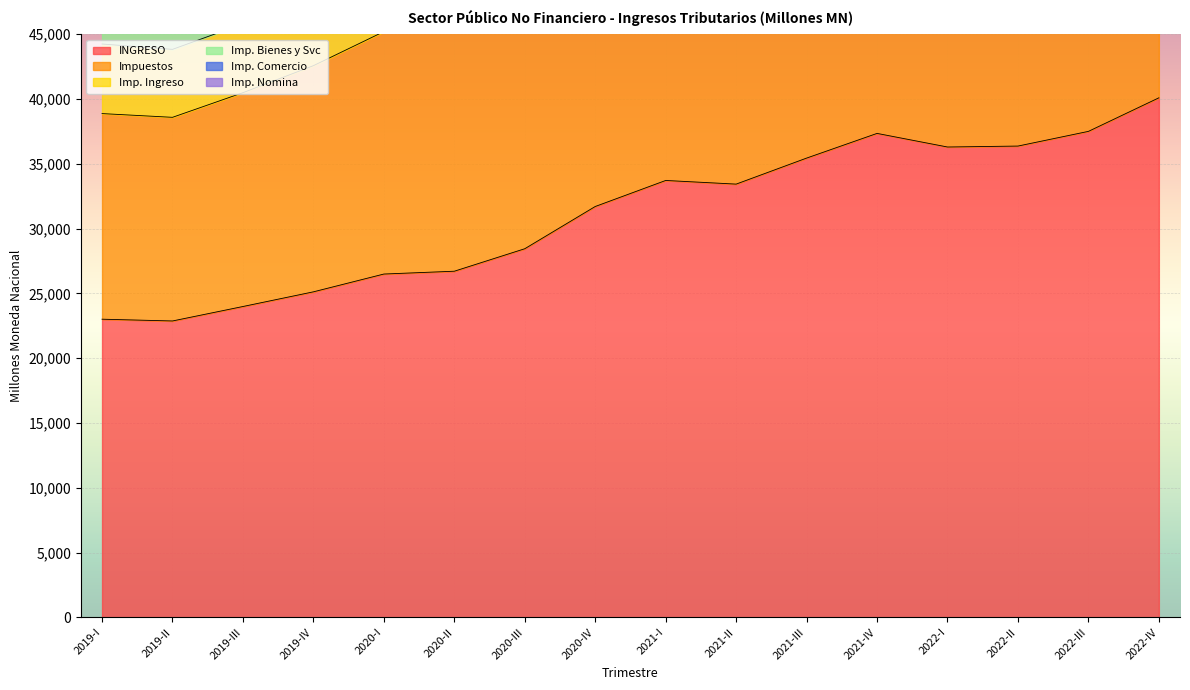

True or false: INGRESO has a value of 35559.9 at 2019-I.

False